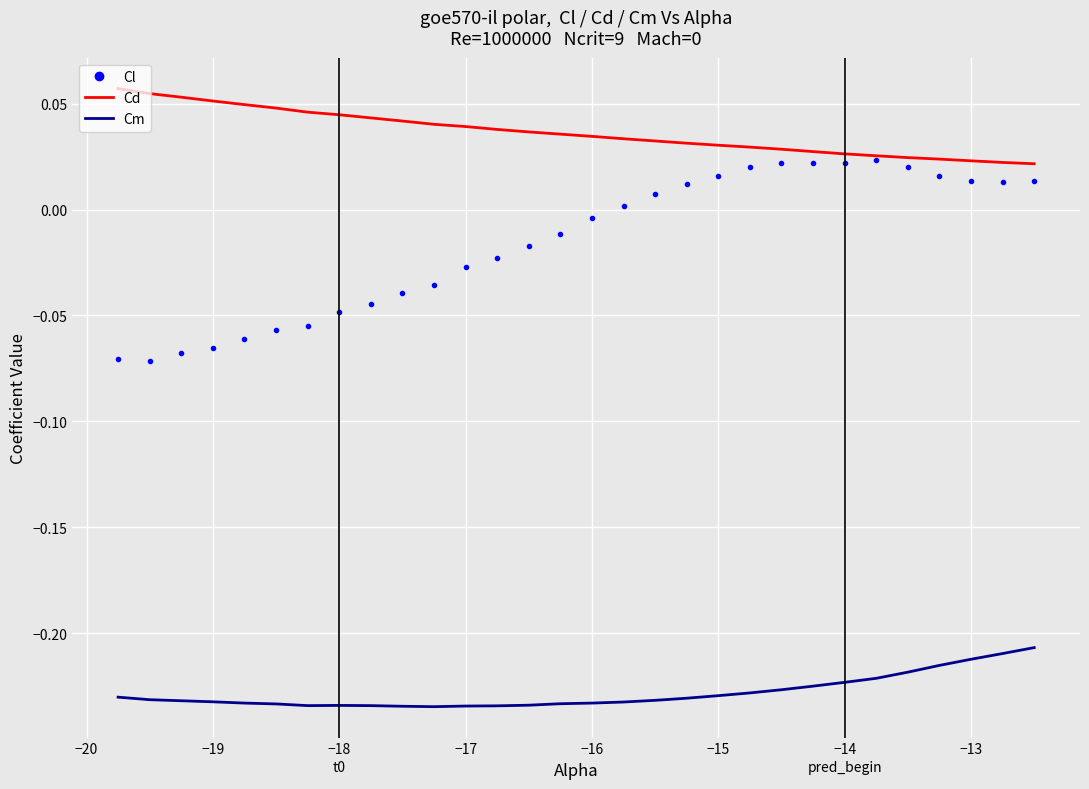

List the series in order of their overall mean, highest first.

Cd, Cl, Cm